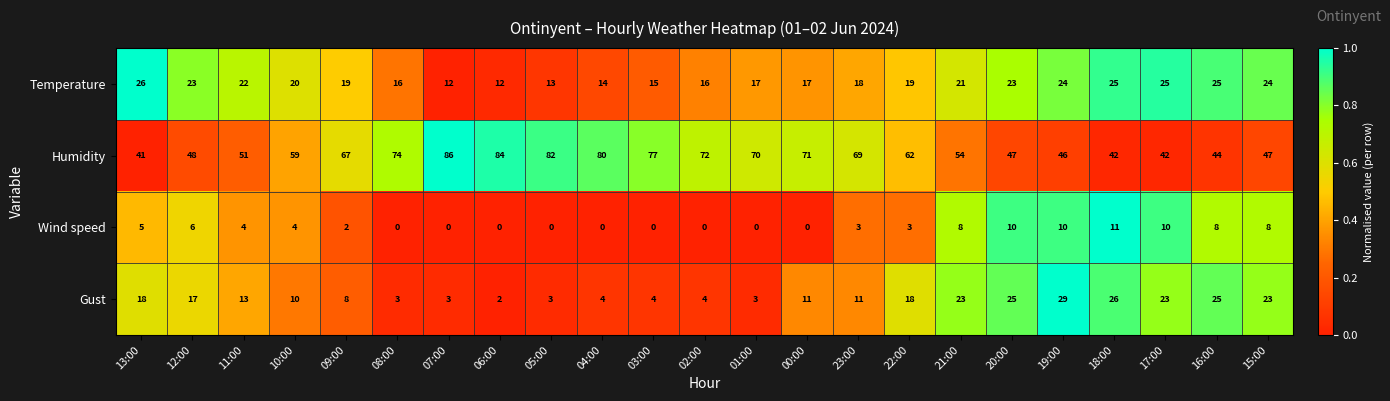

The Temperature series shows 13 at 05:00. True or false?

True